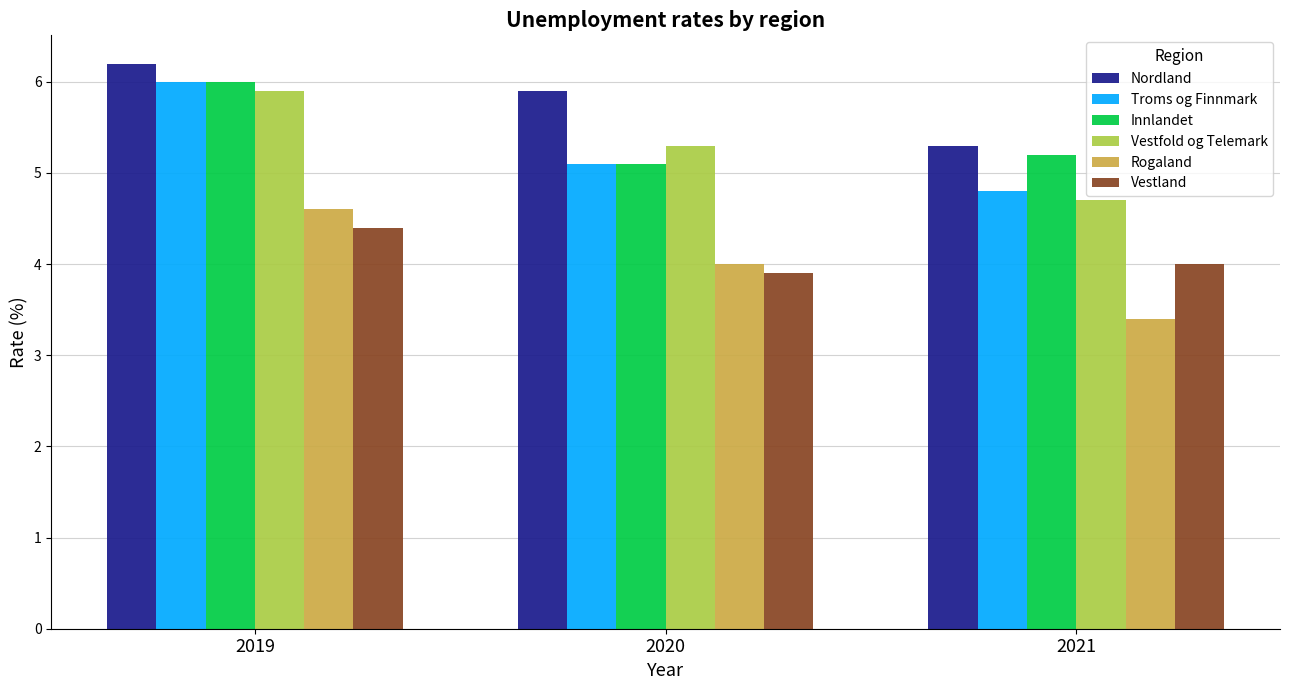

Reading right to left, transcribe all the data shown in this chart.

Nordland: 5.3	5.9	6.2
Troms og Finnmark: 4.8	5.1	6.0
Innlandet: 5.2	5.1	6.0
Vestfold og Telemark: 4.7	5.3	5.9
Rogaland: 3.4	4.0	4.6
Vestland: 4.0	3.9	4.4